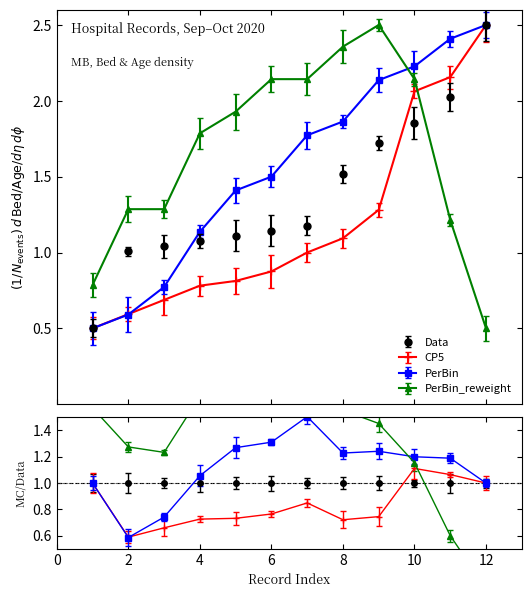

Which series has the widest spread of values?

Data